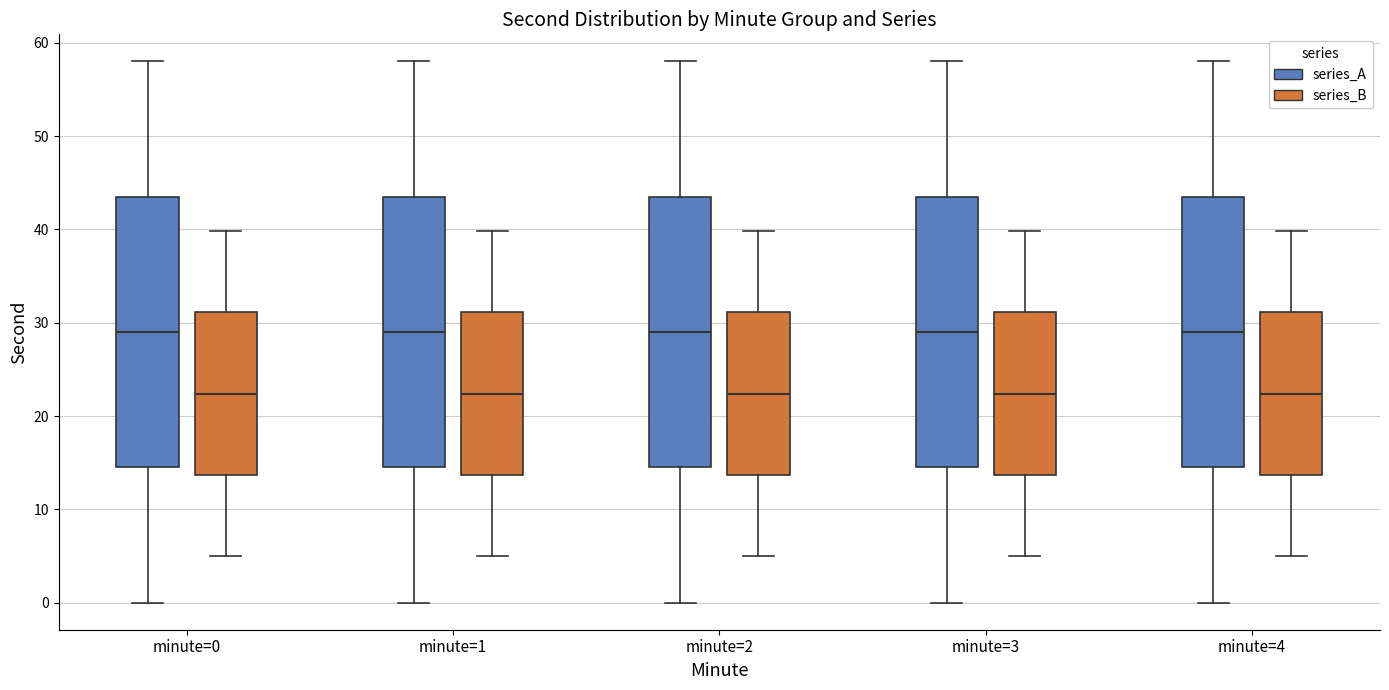

Where is the upper edge of the box for minute=3 (series_B) on the y-axis? The values are not printed on the chart, so give them approximately, as read against the axis.

31